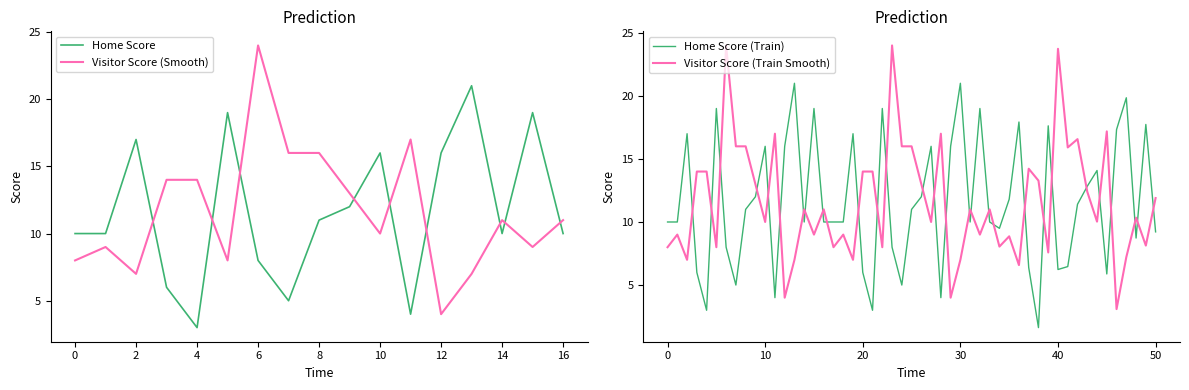

How many times do Home Score and Visitor Score (Smooth) cross each other?

9